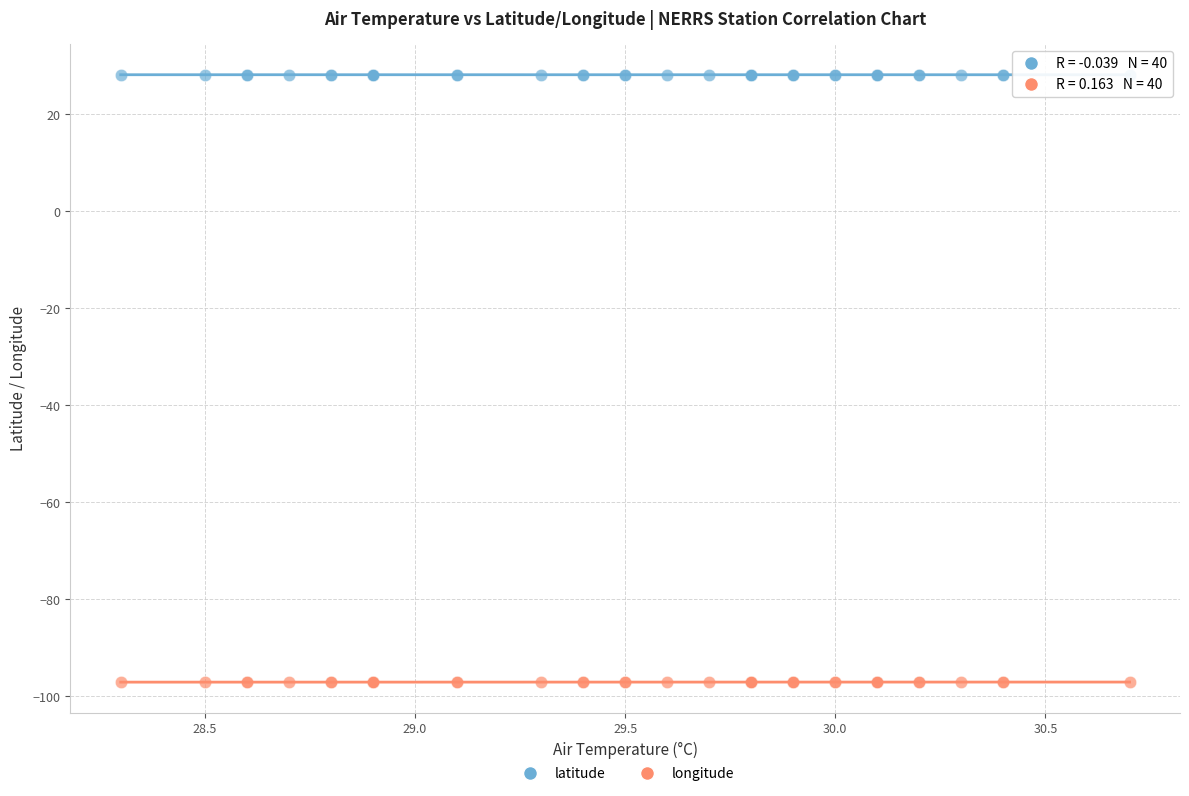

Which series contains the lowest Y value?

longitude